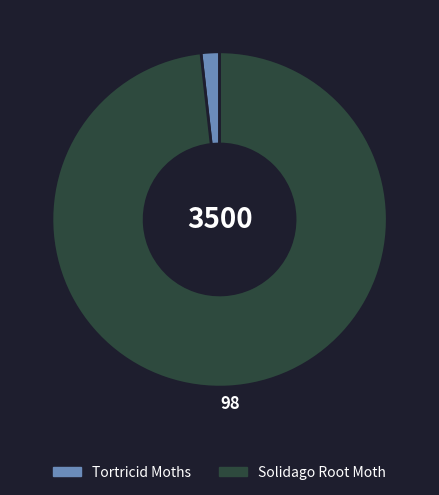

True or false: Solidago Root Moth accounts for 98% of the total.

True